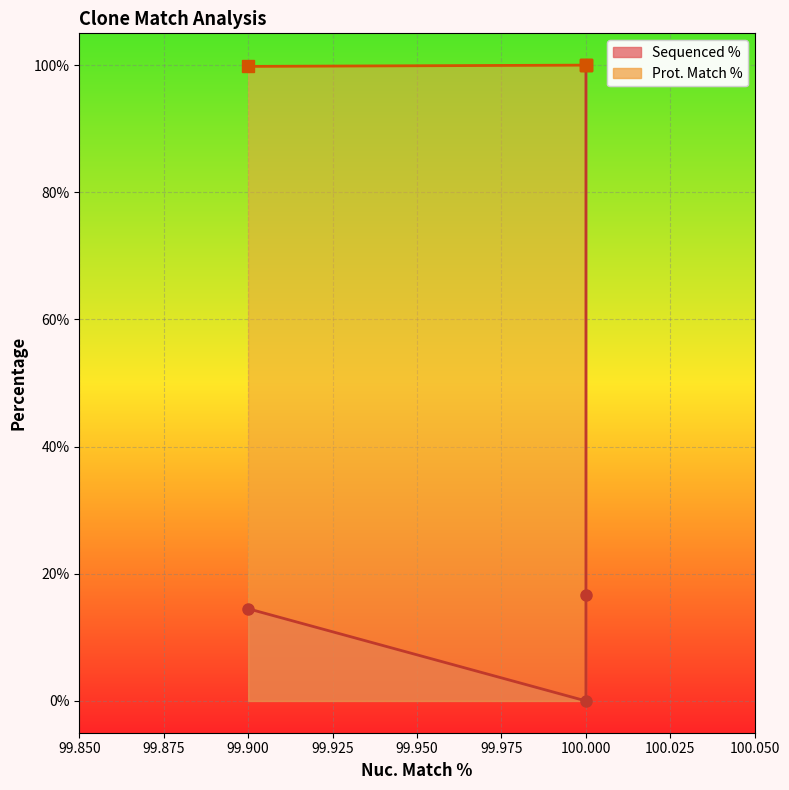

True or false: Sequenced % and Prot. Match % intersect in this chart.

False